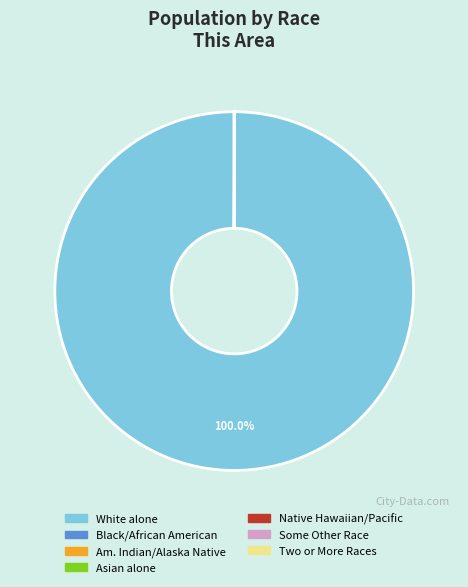

Which category has the biggest portion of the pie?

White alone